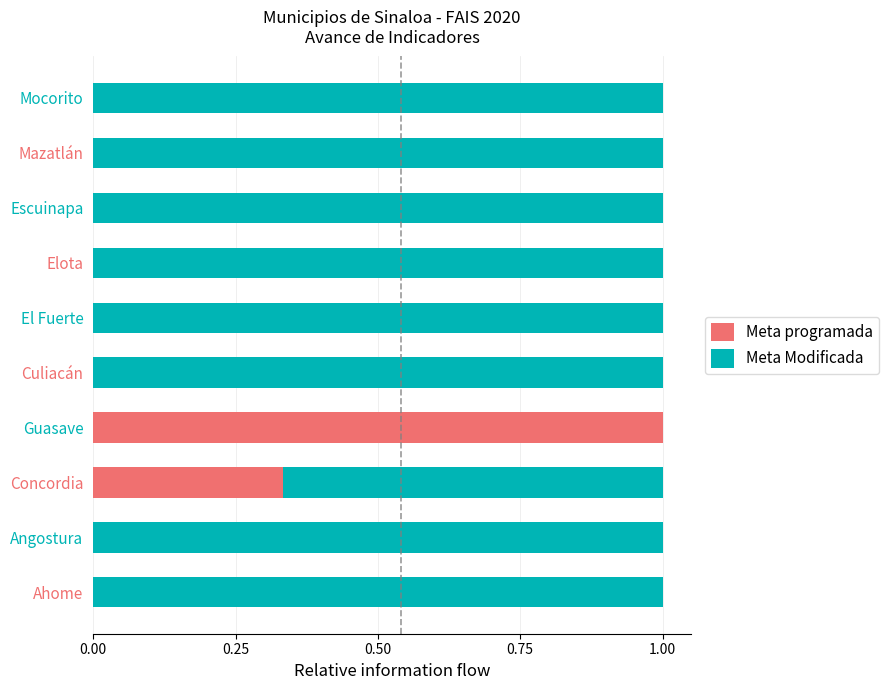

The value of Meta programada at Mocorito is 0.0. True or false?

True